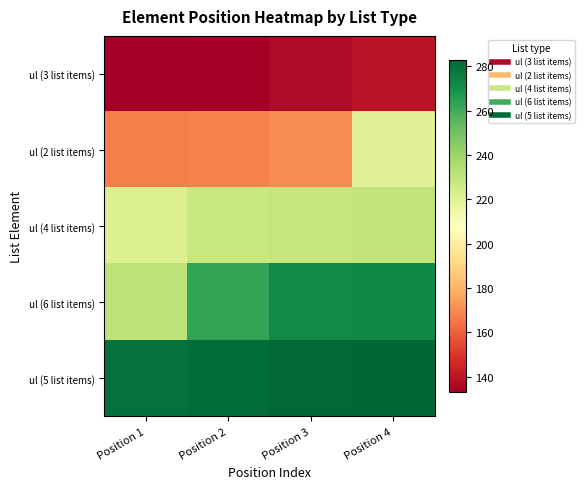

What is the total value across all series at Position 4?

1146